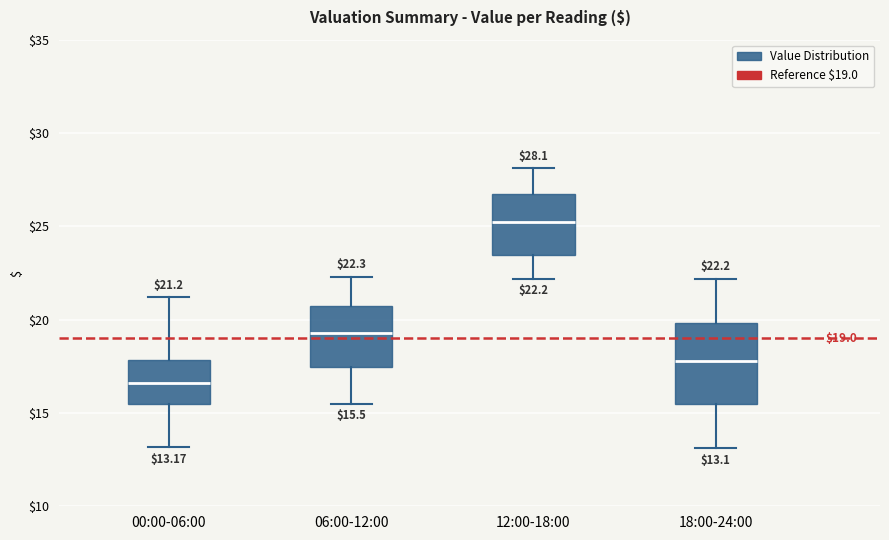

Comparing the boxes themselves (not the whiskers), which one is the tallest?

18:00-24:00